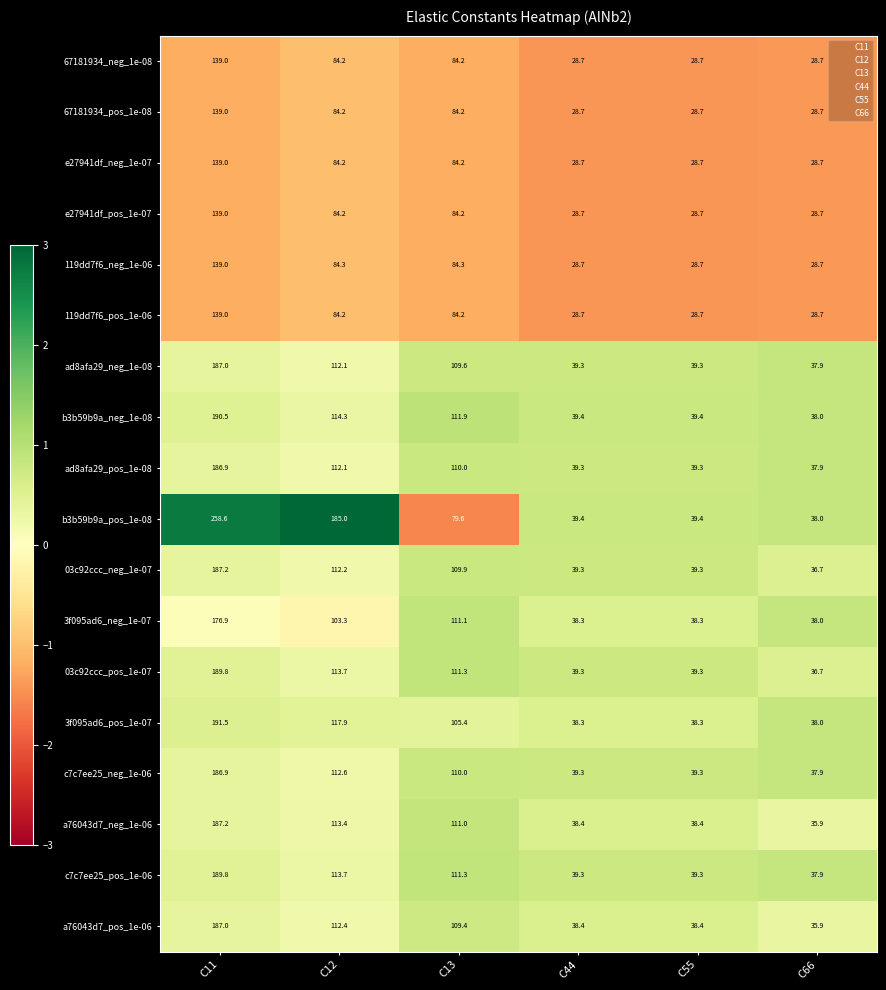

What is the sum of the 3f095ad6_pos_1e-07 values at C55 and C11?

229.8